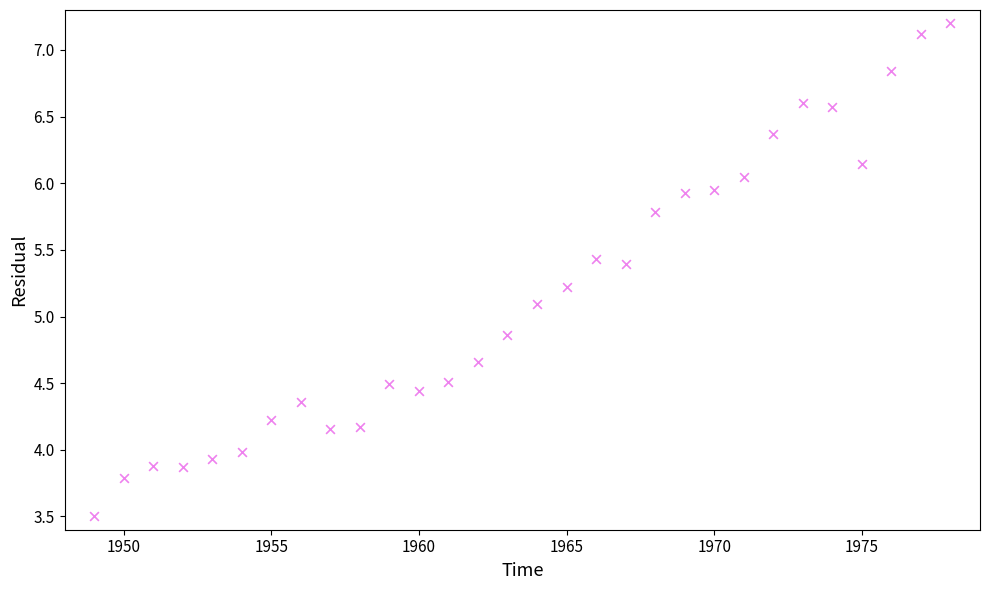

What is the range of Y values (max minus min)?

3.7